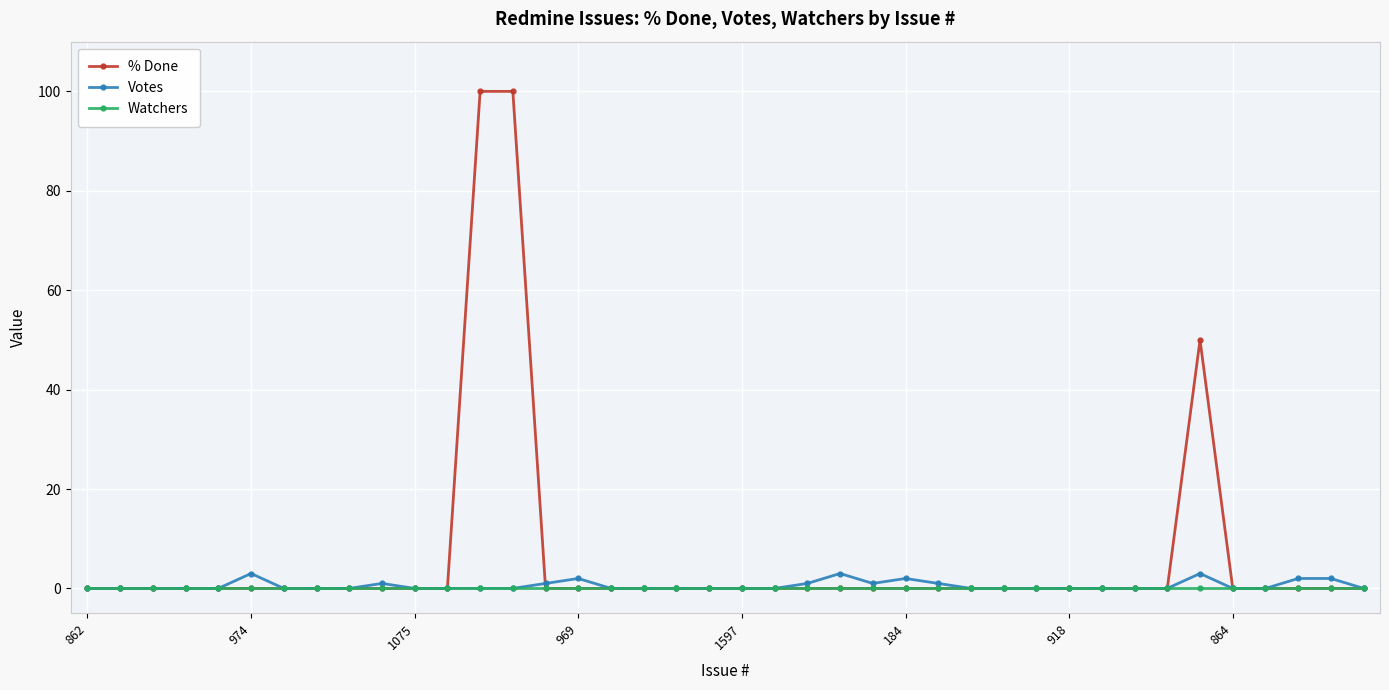

At how many categories does at least one series exceed 48?

3